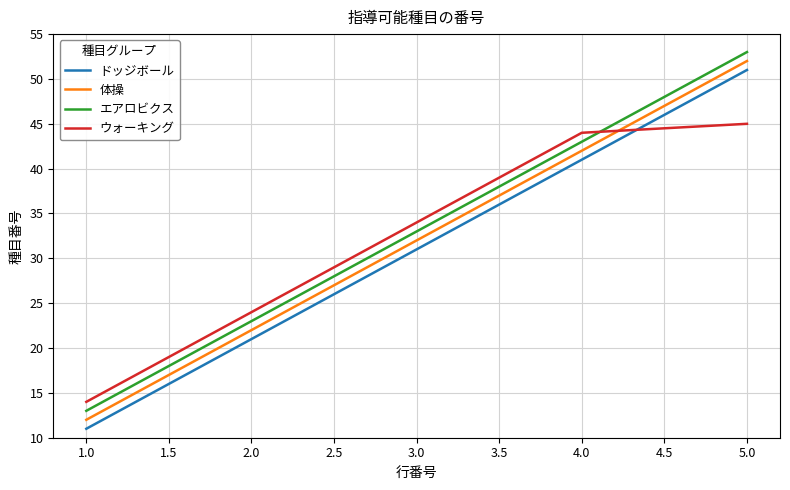

What is the difference between the second highest and minimum values in the ウォーキング series?

30